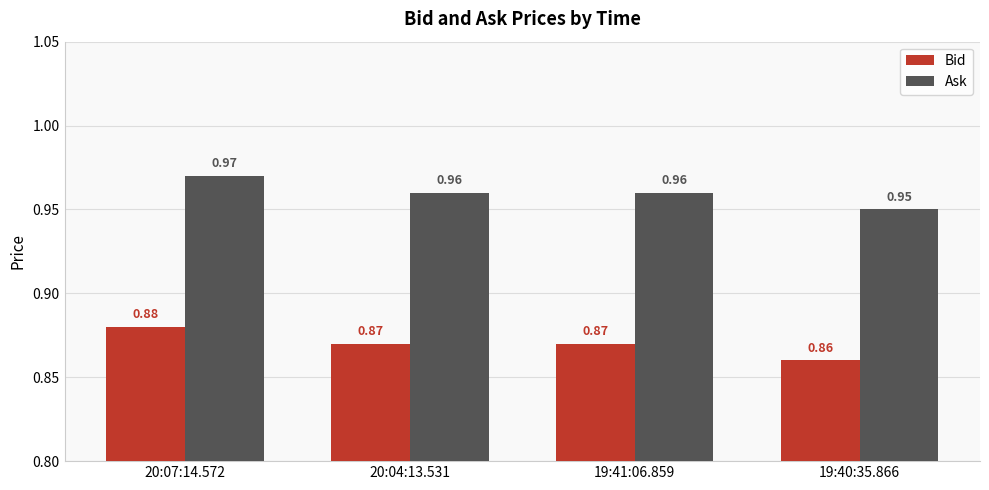

What are all the series names shown in the legend?

Bid, Ask